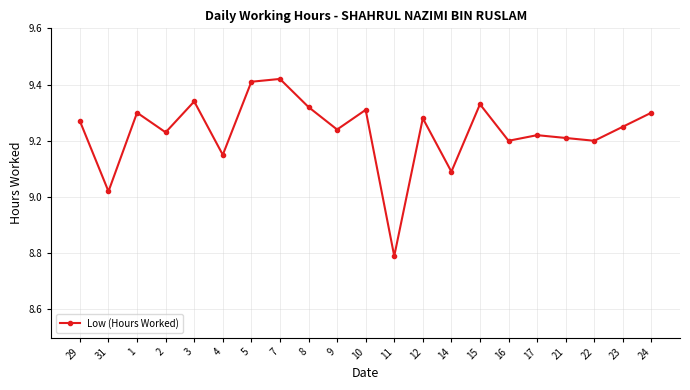

What is the smallest value displayed?

8.8